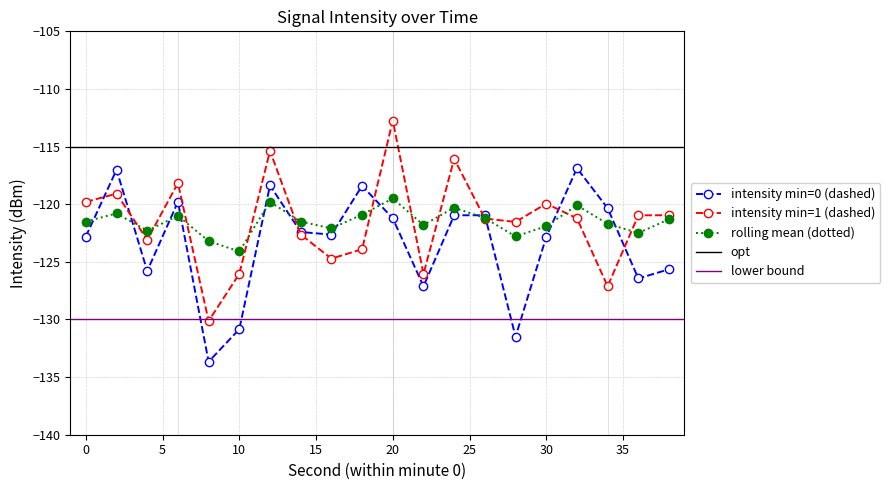

Reading left to right, extract all data points from this chart.

avg_intensity_min0: -122.8	-117.0	-125.8	-119.8	-133.7	-130.8	-118.4	-122.4	-122.6	-118.4	-121.2	-127.1	-121.0	-121.0	-131.5	-122.8	-116.9	-120.3	-126.4	-125.6
avg_intensity_min1: -119.8	-119.1	-123.1	-118.2	-130.1	-126.0	-115.4	-122.6	-124.7	-123.9	-112.7	-126.1	-116.1	-121.2	-121.5	-119.9	-121.2	-127.1	-121.0	-121.0
rolling_mean: -121.5	-120.8	-122.3	-121.0	-123.2	-124.1	-119.8	-121.5	-122.1	-120.9	-119.5	-121.8	-120.3	-121.2	-122.8	-121.9	-120.1	-121.7	-122.5	-121.3